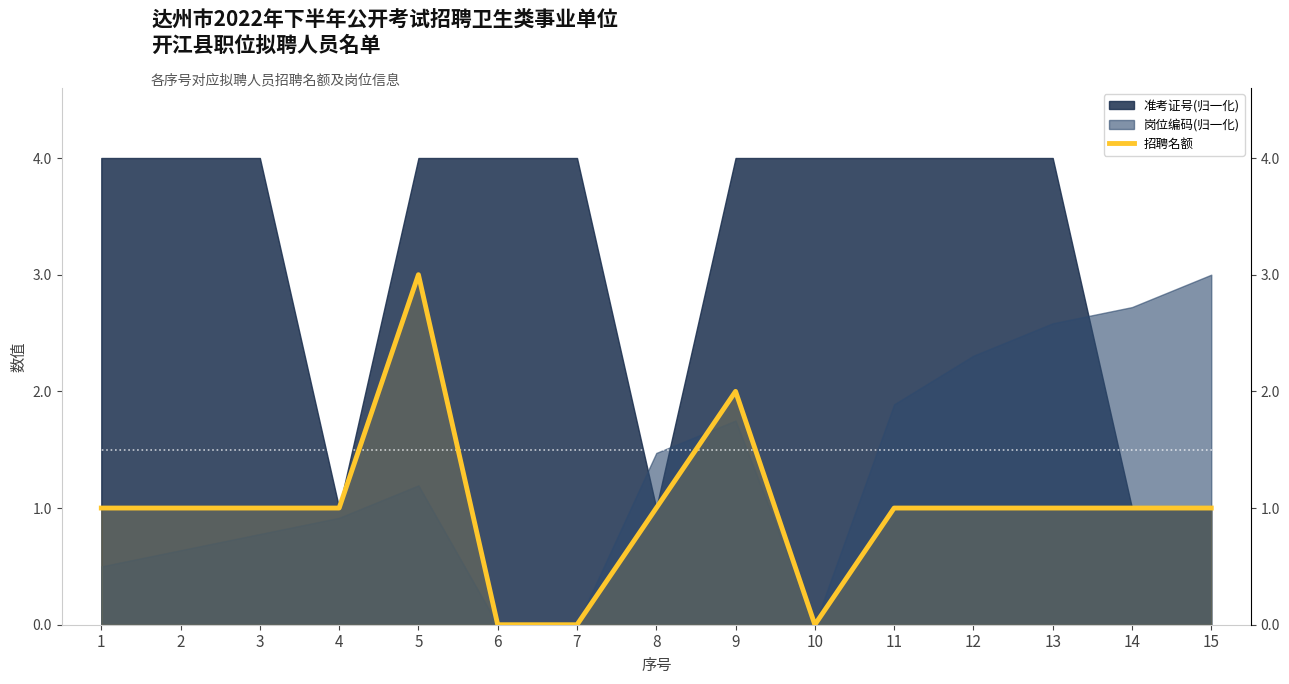

Reading right to left, what are all the values shown in this chart?

1	1	1	1	1	0	2	1	0	0	3	1	1	1	1